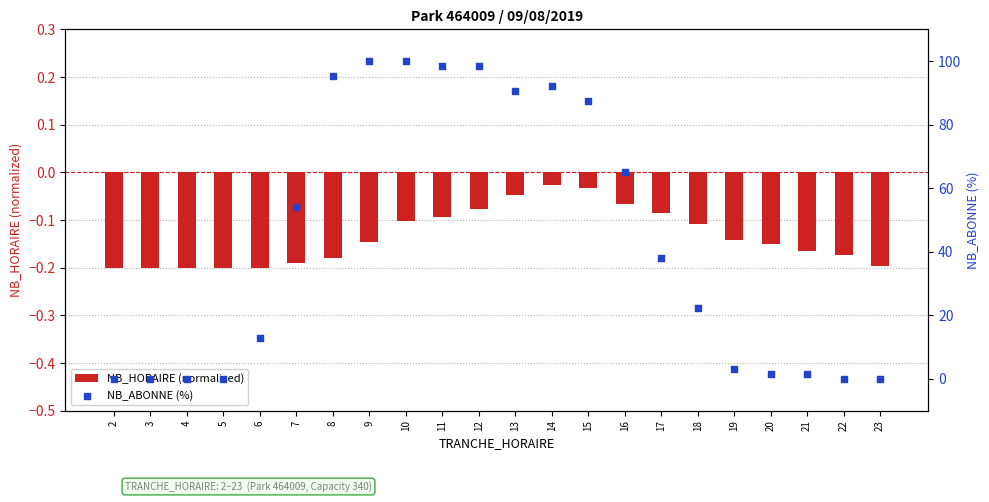

At which category is the sum across all series the highest?

10